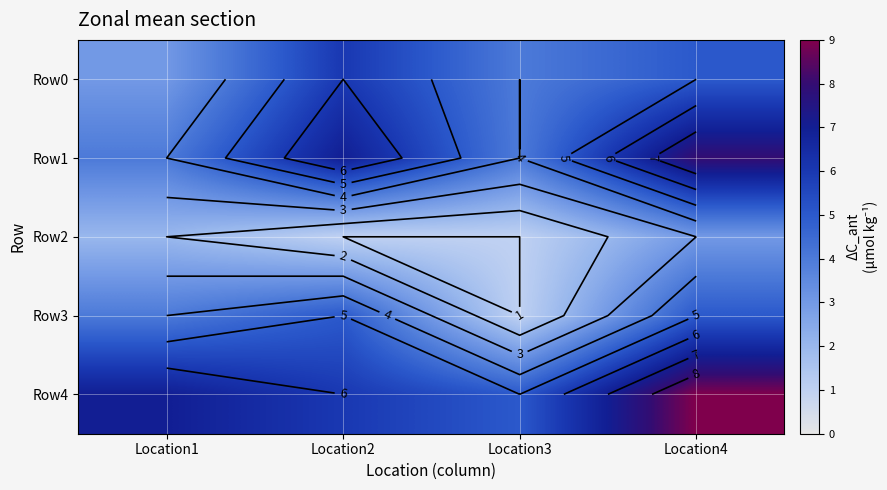

Is it true that Row3 equals 5 at Location2?

True